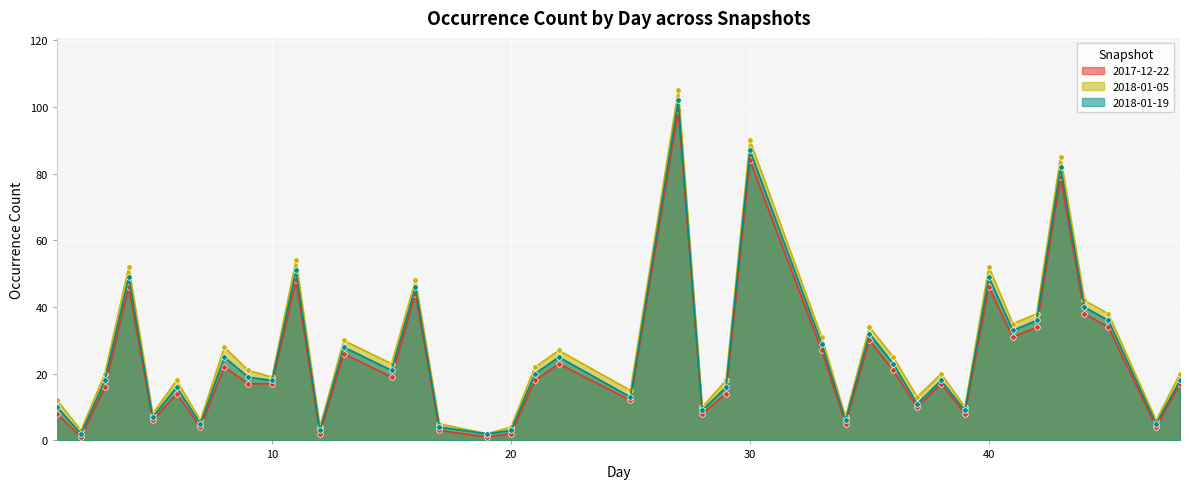

At which category does 2018-01-19 reach its first local peak?

4